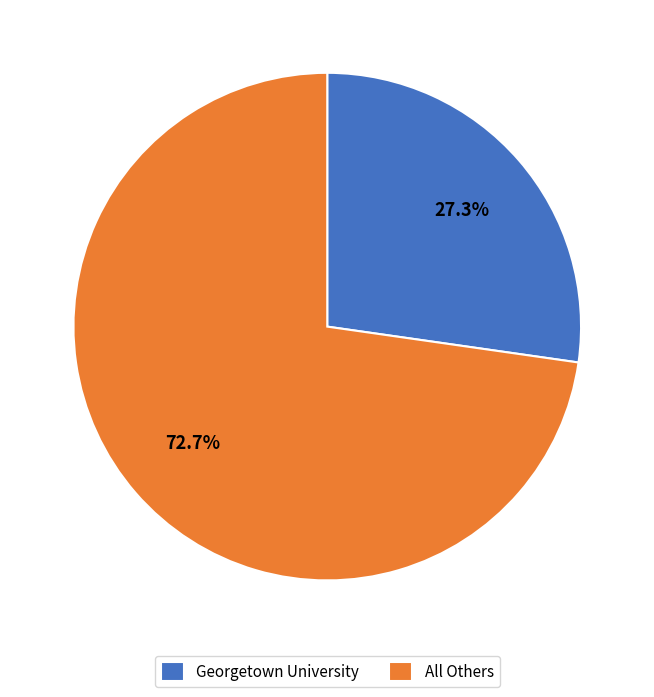

Is there a majority slice in this chart?

Yes